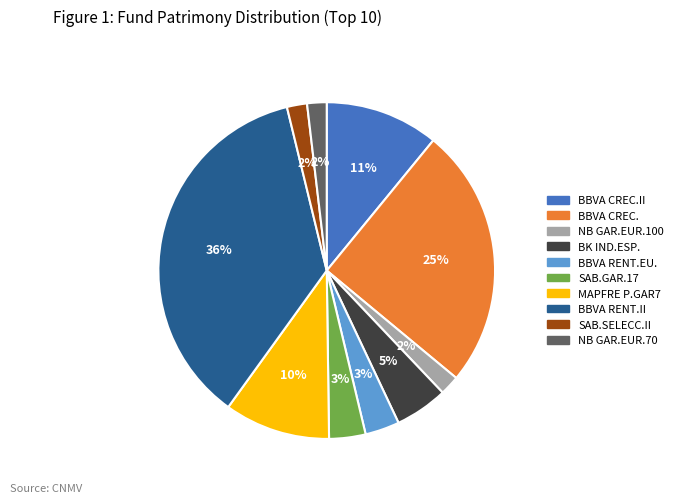

To the nearest percent, what is the average slice percentage?

10%